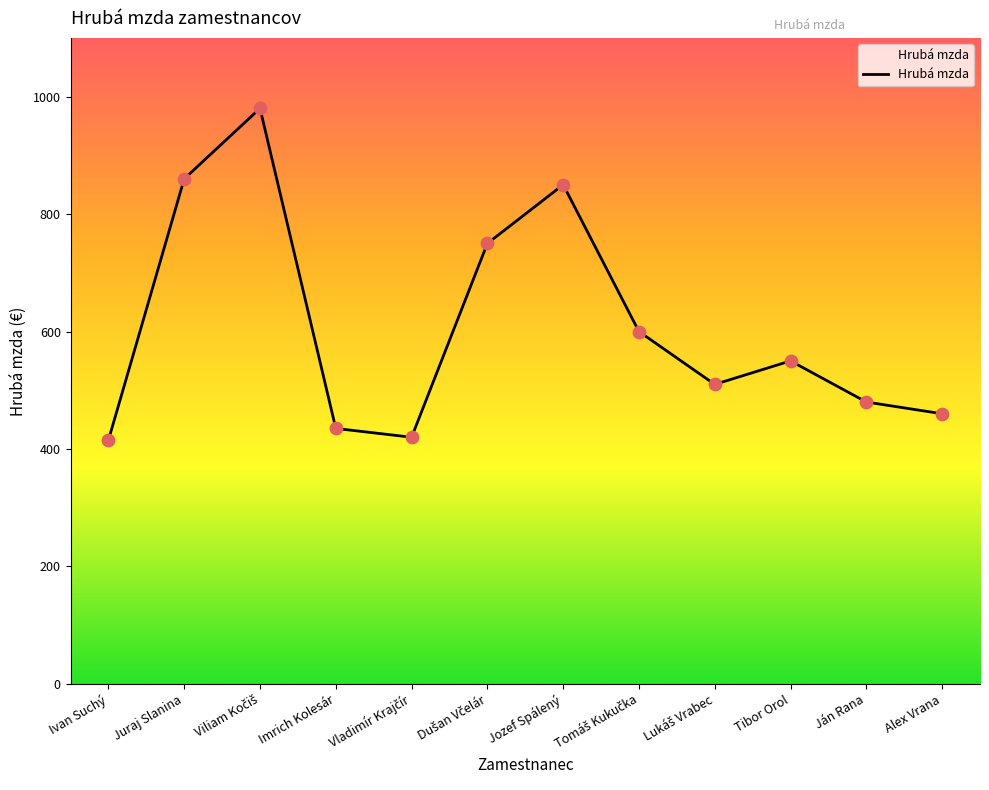

Which has a higher value, Ivan Suchý or Alex Vrana?

Alex Vrana